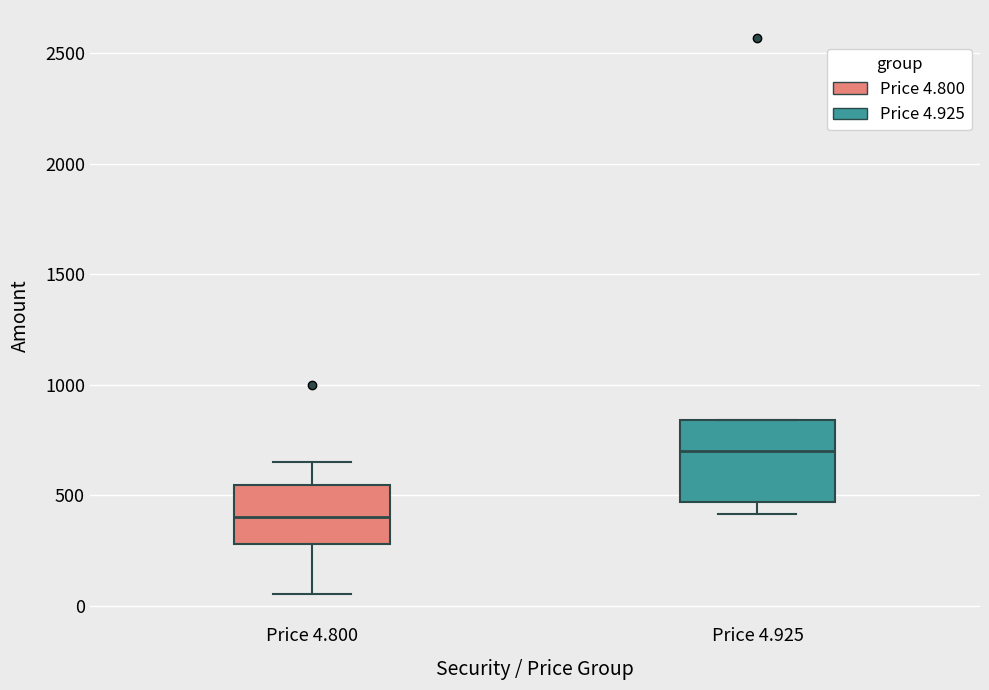

Reading left to right, transcribe this box plot: for each box, give where its median line is, the range the box spans, and where its two whiskers end, as read against the y-axis. The values are not printed on the chart, so give them approximately, as read against the axis.

Price 4.800: median 400, box 300 to 550, whiskers 50 to 650
Price 4.925: median 700, box 450 to 850, whiskers 400 to 850